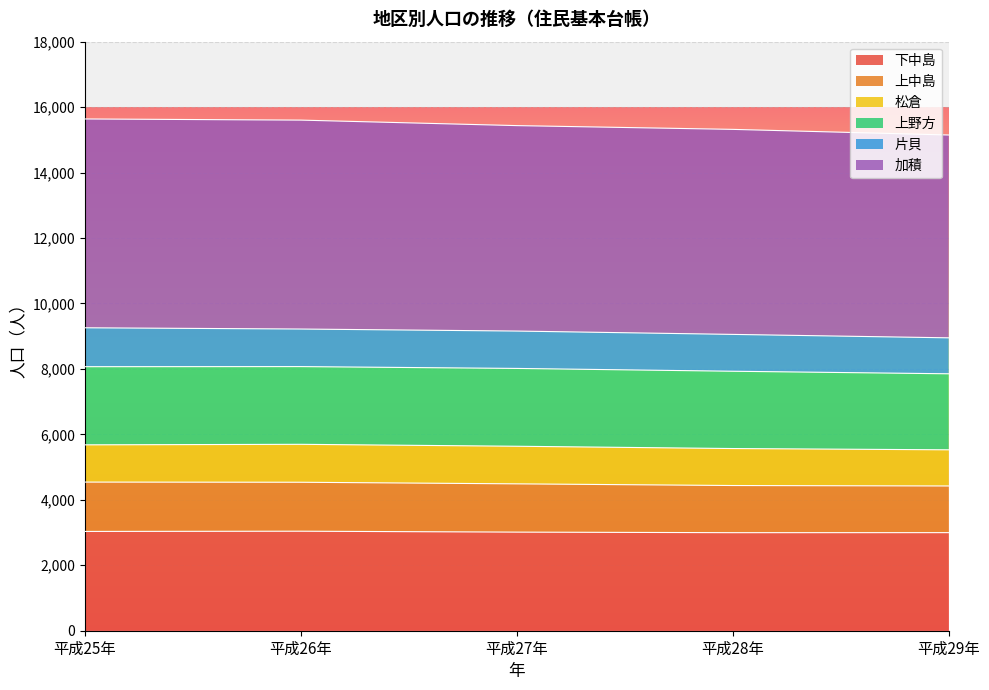

How many data points does each series have?

5